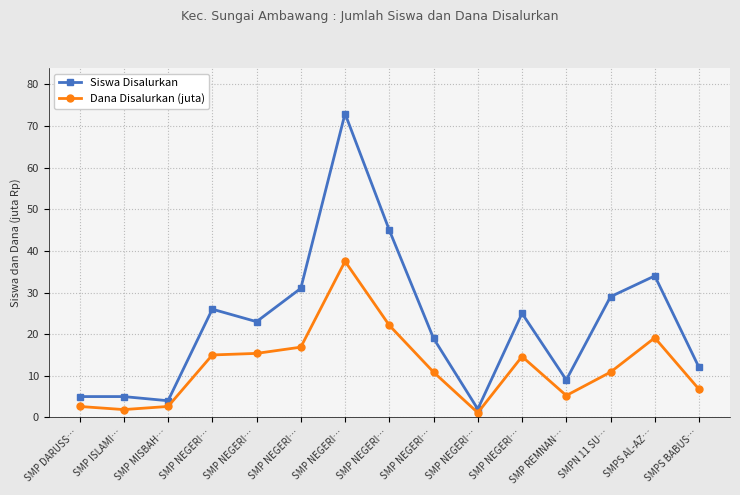

Rank the categories by Siswa Disalurkan value from lowest to highest.

SMP NEGERI…, SMP MISBAH…, SMP DARUSS…, SMP ISLAMI…, SMP REMNAN…, SMPS BABUS…, SMP NEGERI…, SMP NEGERI…, SMP NEGERI…, SMP NEGERI…, SMPN 11 SU…, SMP NEGERI…, SMPS AL-AZ…, SMP NEGERI…, SMP NEGERI…